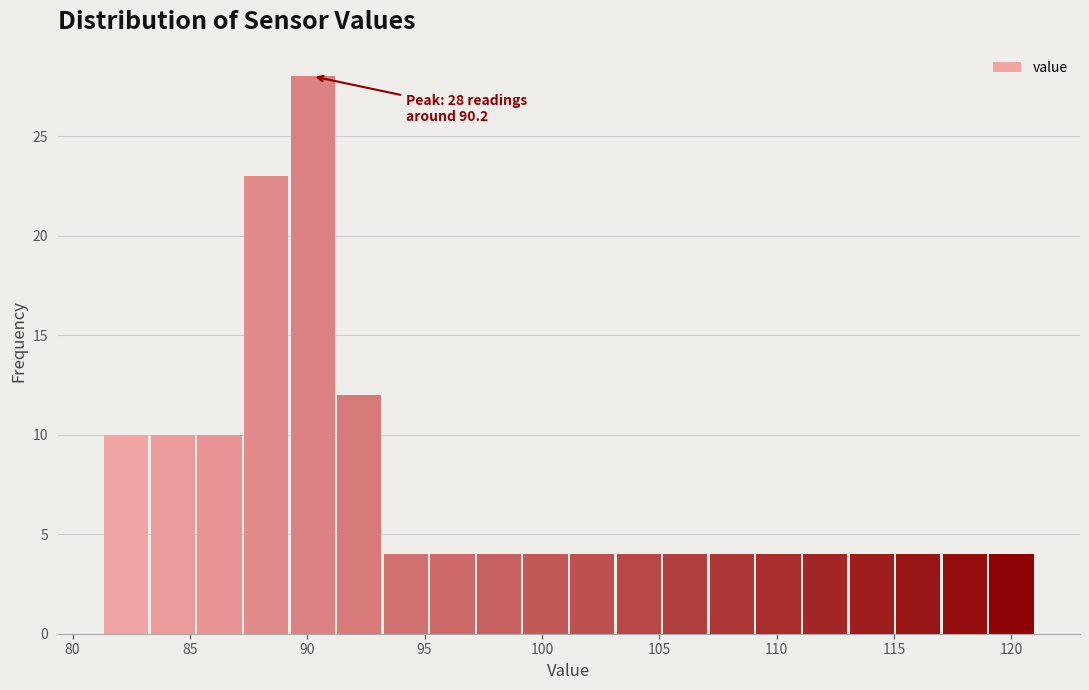

Around what value on the x-axis is the tallest bar? Give the approximate position of its centre, as read against the axis.

90.0